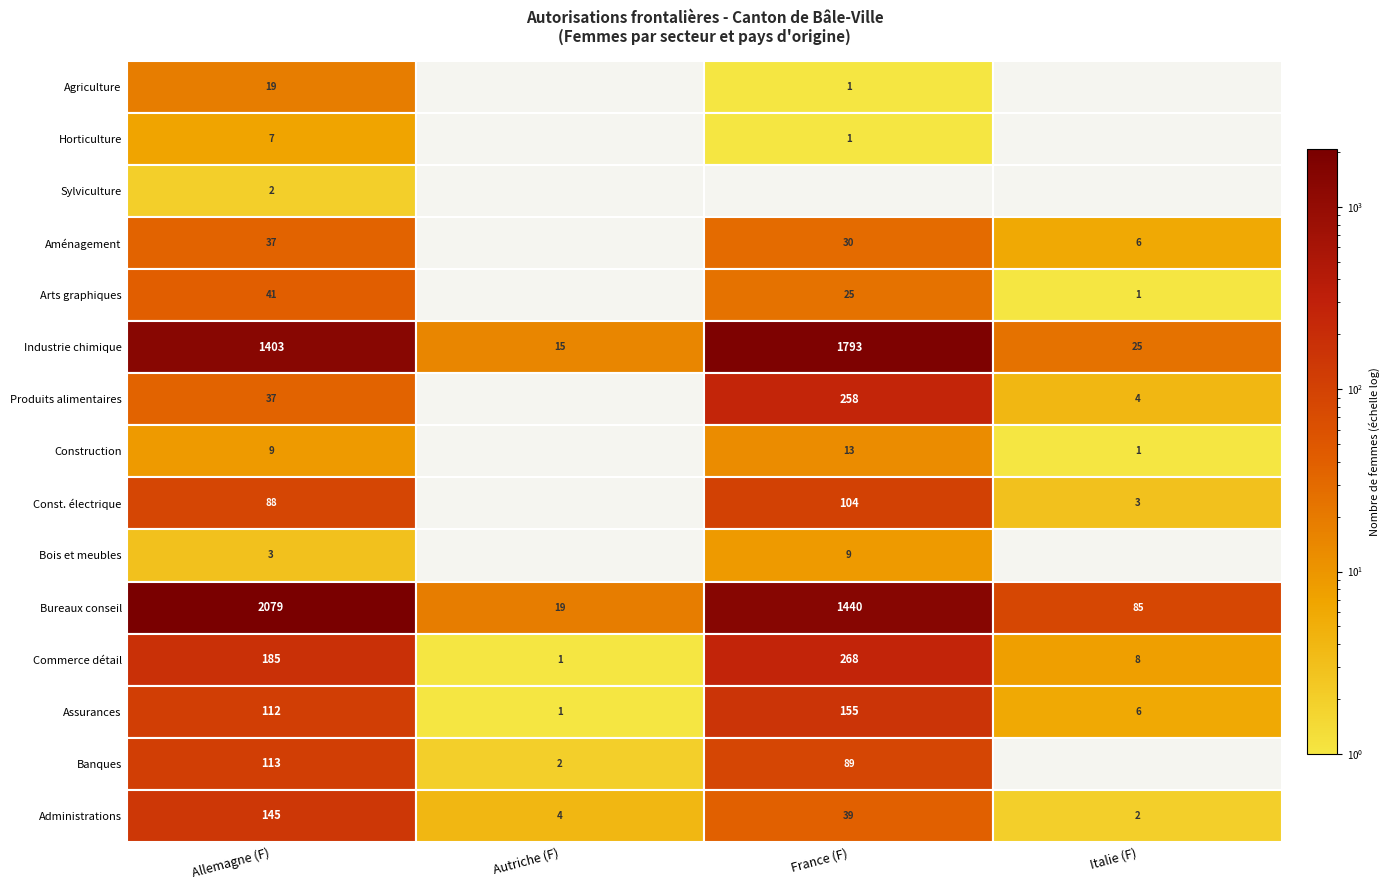

Which series changed the most between 0 and 3?

Bureaux conseil